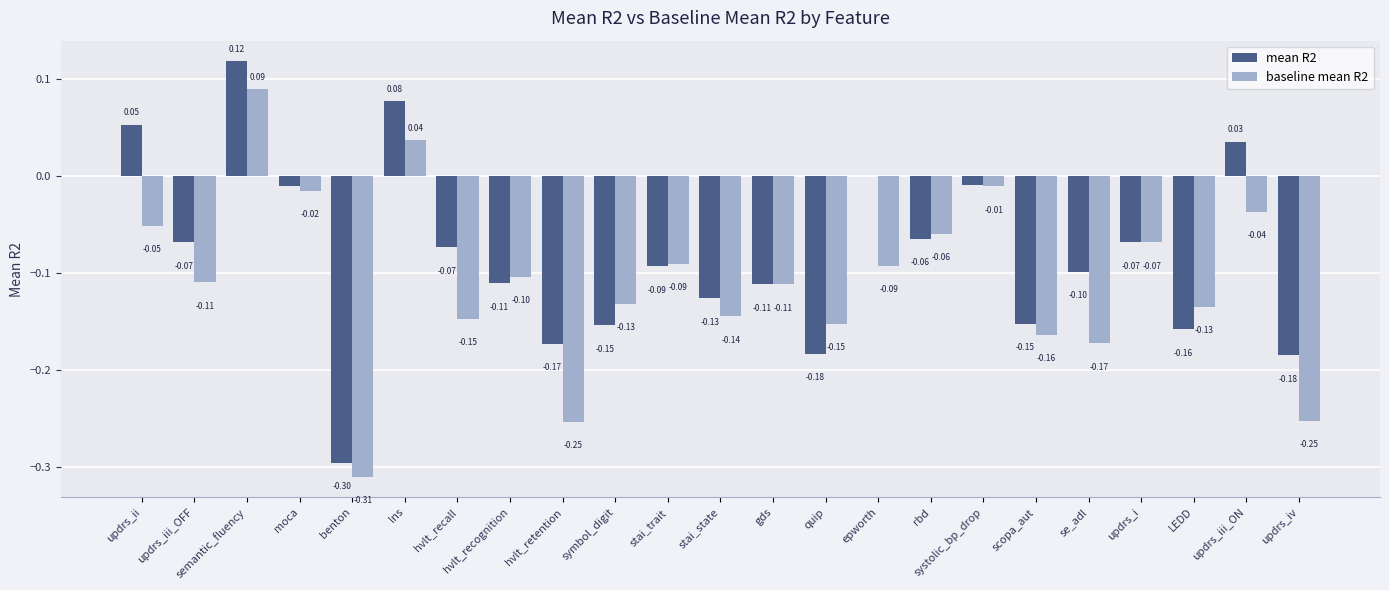

Which series has the widest spread of values?

mean R2